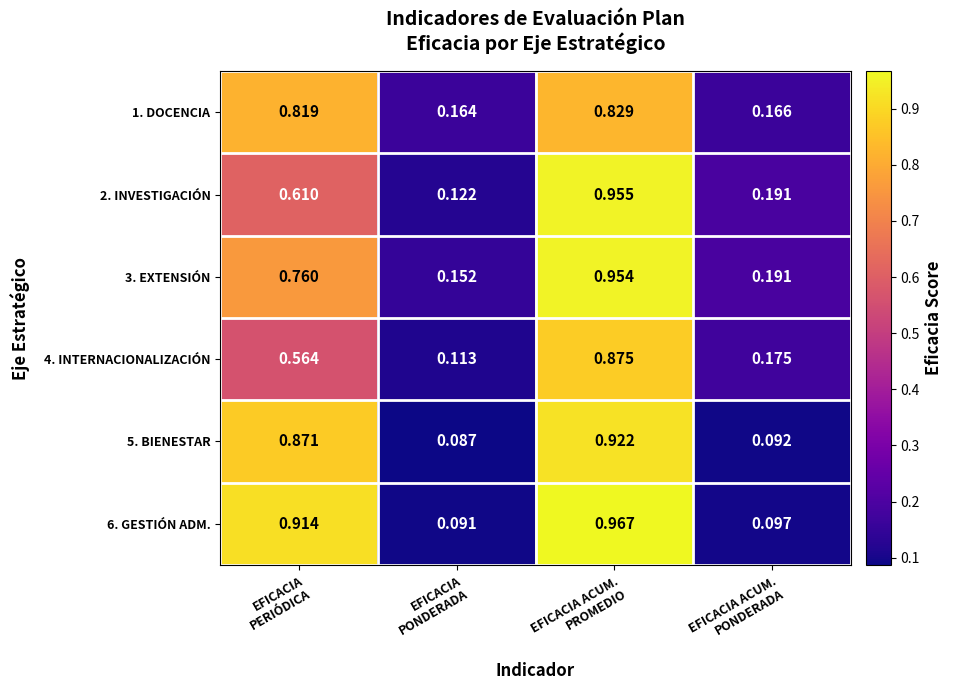

Which series has the largest range (max minus min)?

6. GESTIÓN ADM.